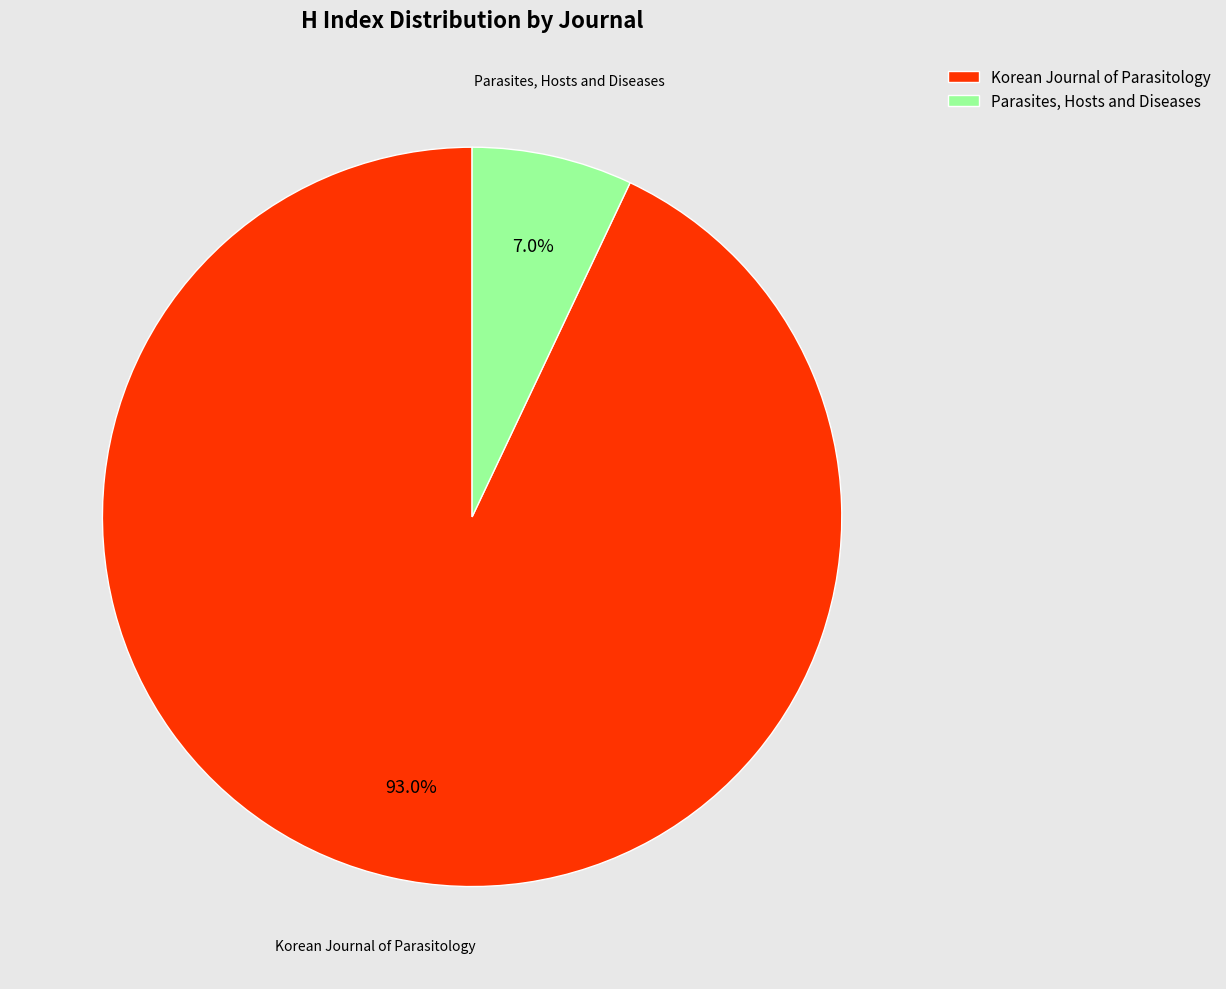

Is there any slice that represents more than half of the pie?

Yes